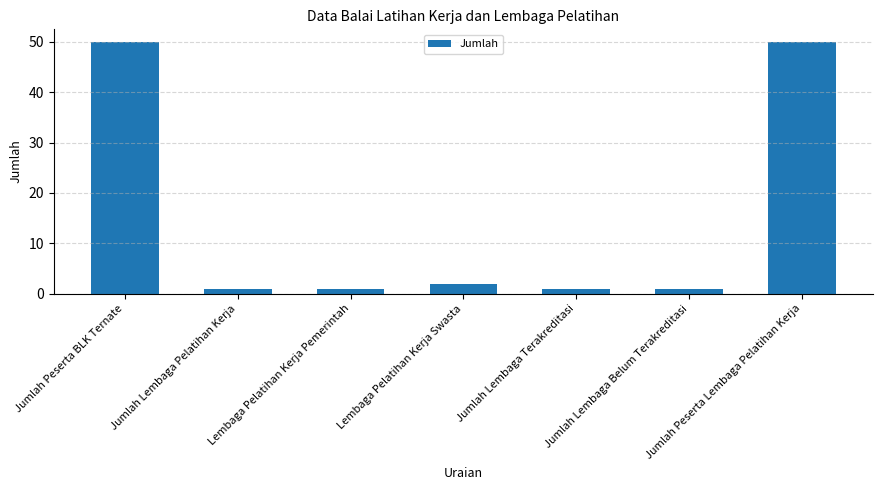

Is it true that the value at Jumlah Peserta Lembaga Pelatihan Kerja is 69?

False